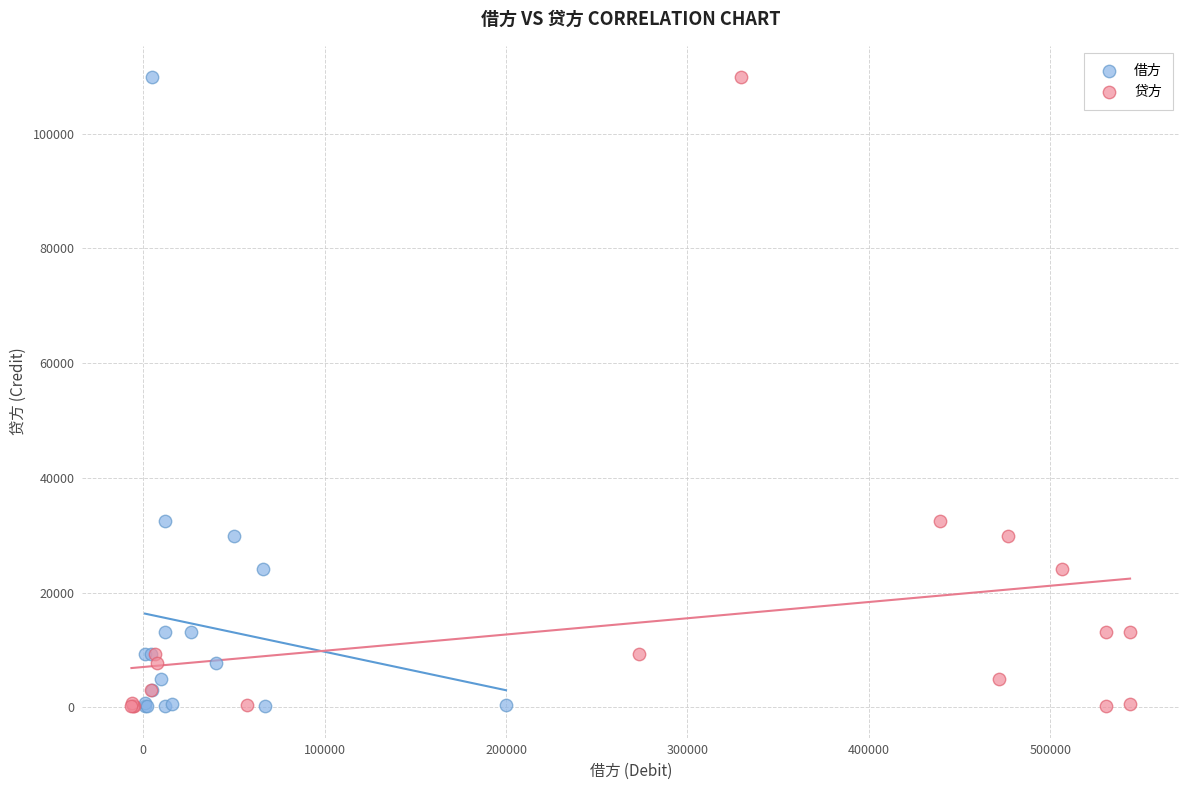

What are all the series names shown in the legend?

借方, 贷方